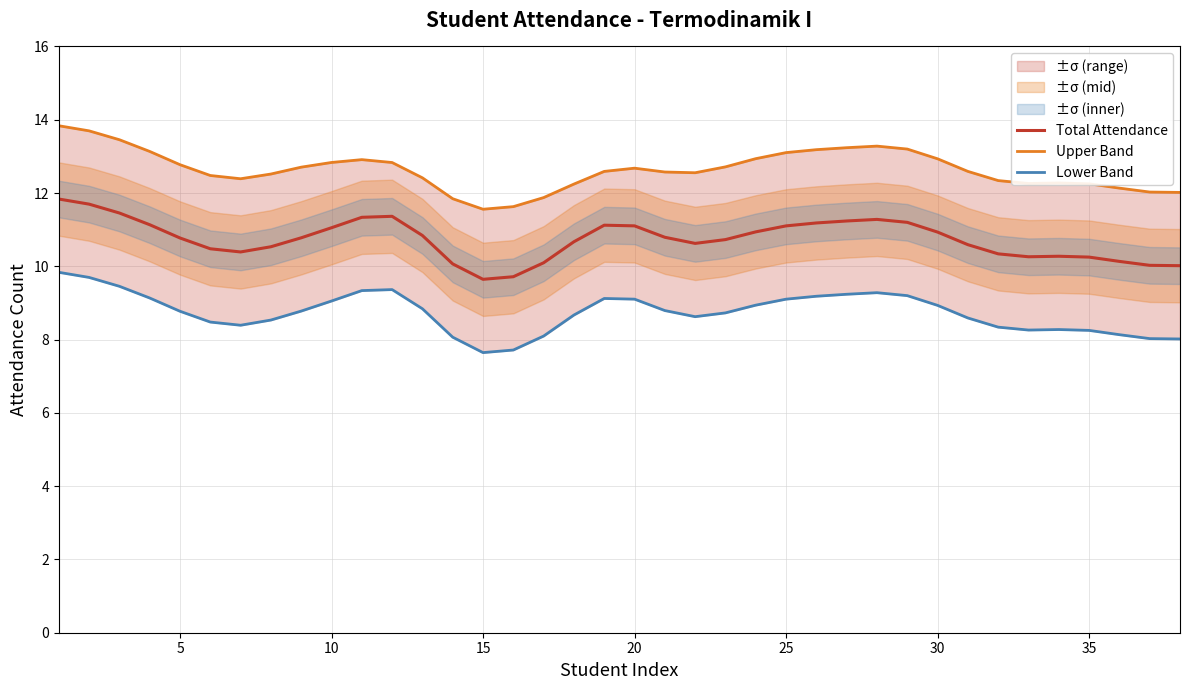

List the series in order of their overall mean, highest first.

Upper Band, Total Attendance, Lower Band